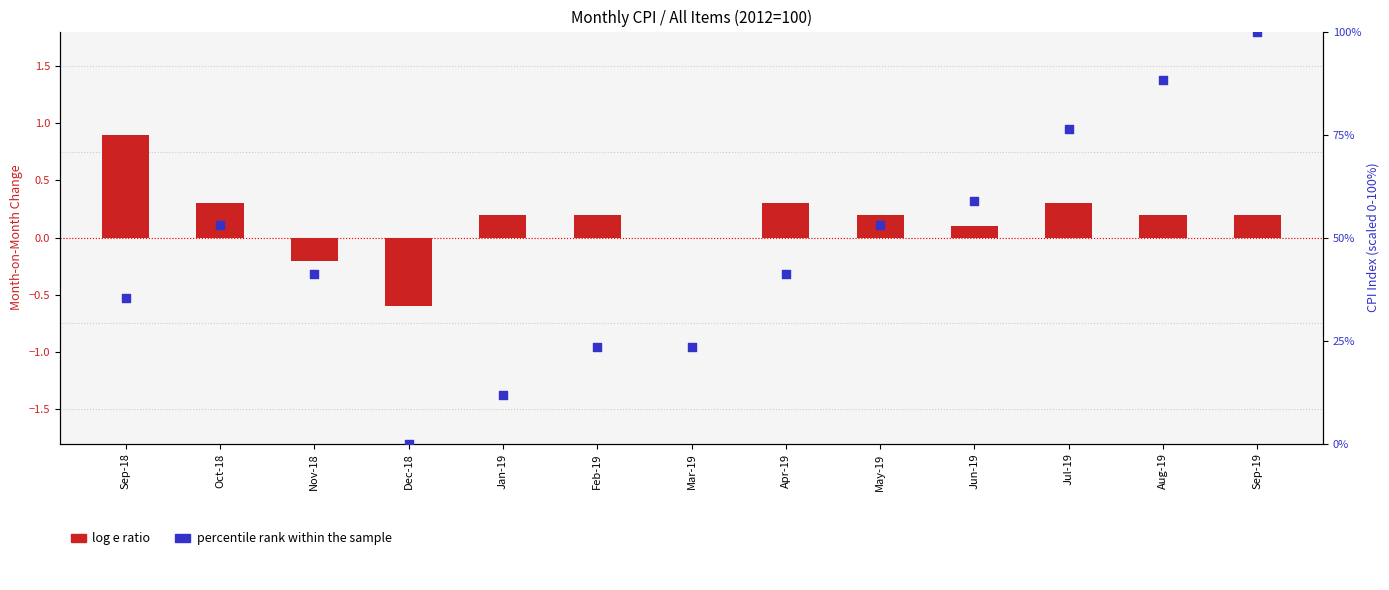

What are all the series names shown in the legend?

log e ratio, percentile rank within the sample